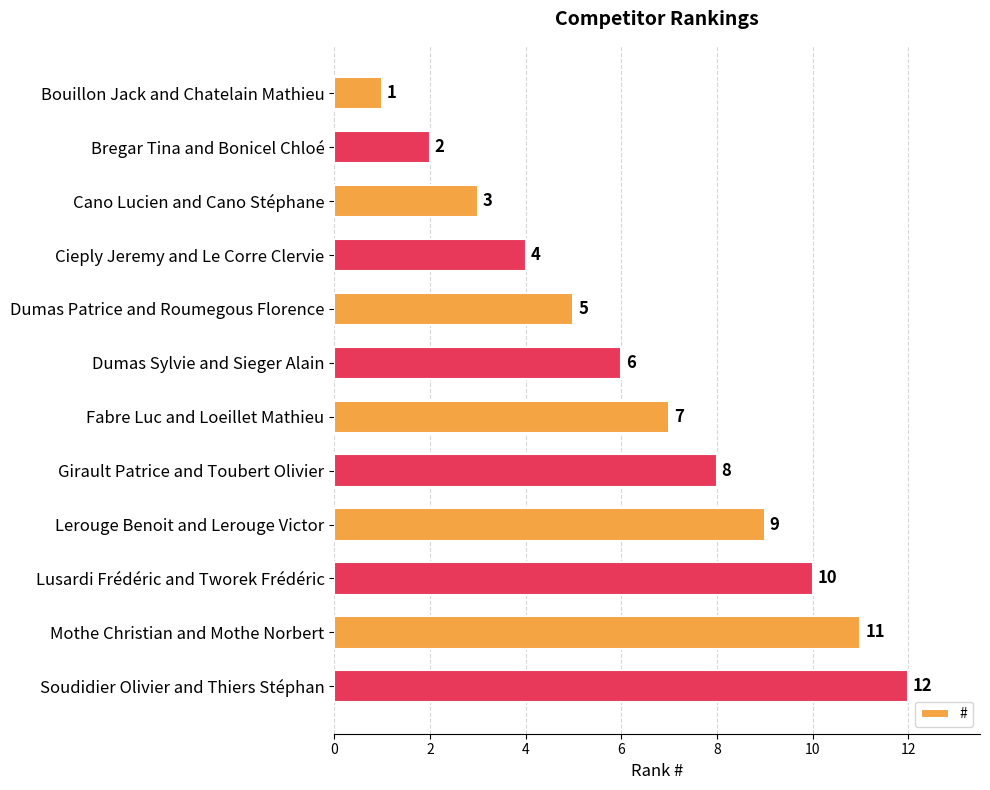

What is the label of the 5th bar from the bottom?

Girault Patrice and Toubert Olivier